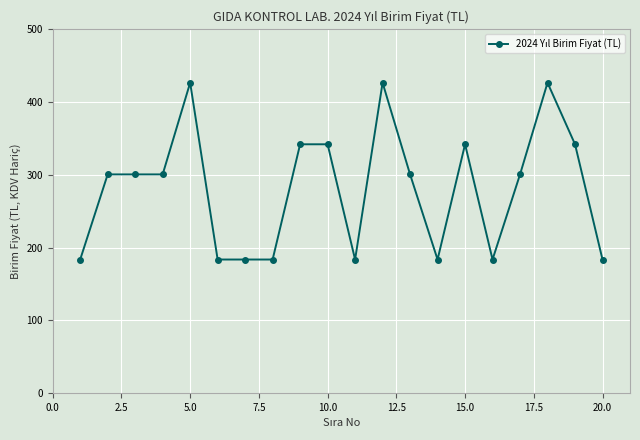

What is the average value?

281.0